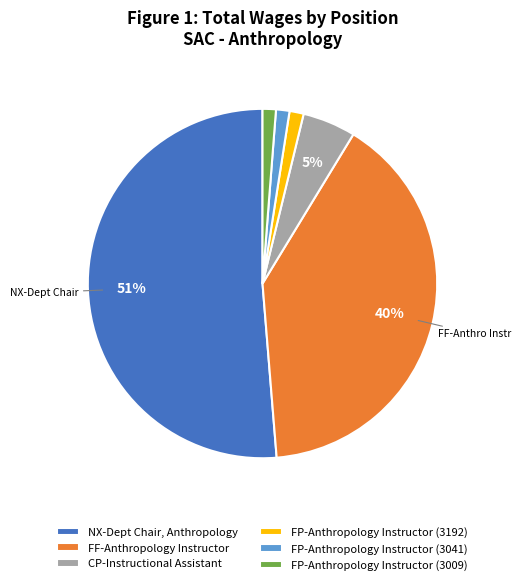

Is it true that NX-Dept Chair, Anthropology is 60% of the pie?

False